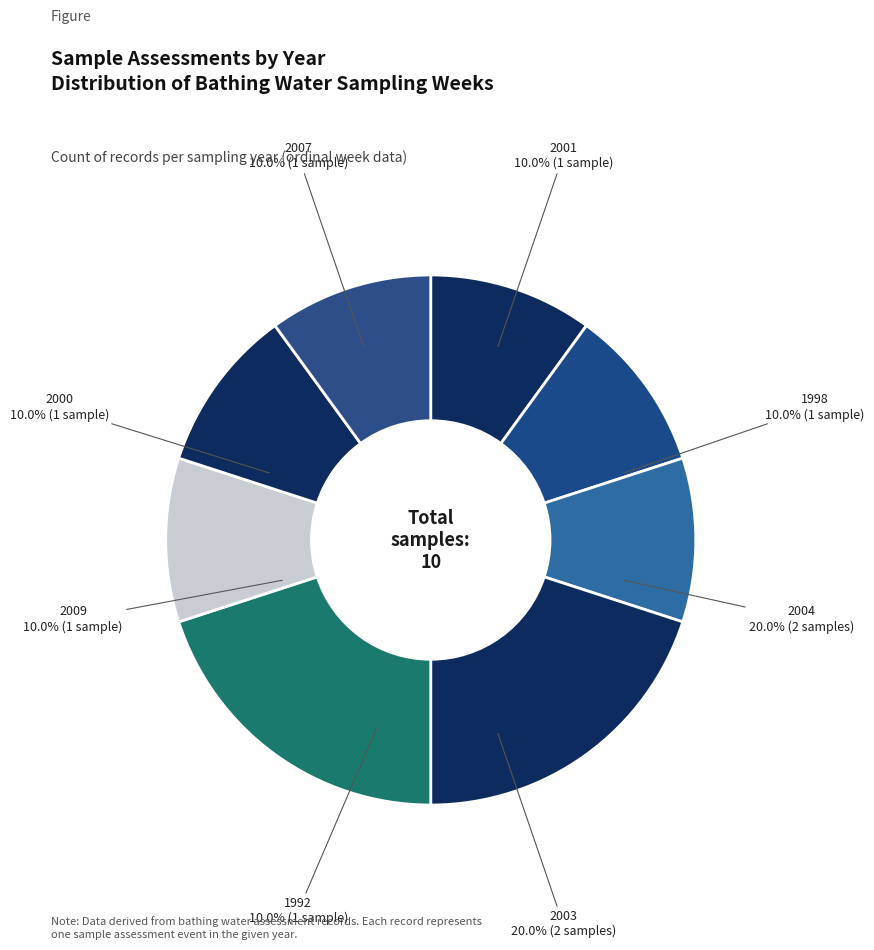

Count the number of slices in the pie.

8